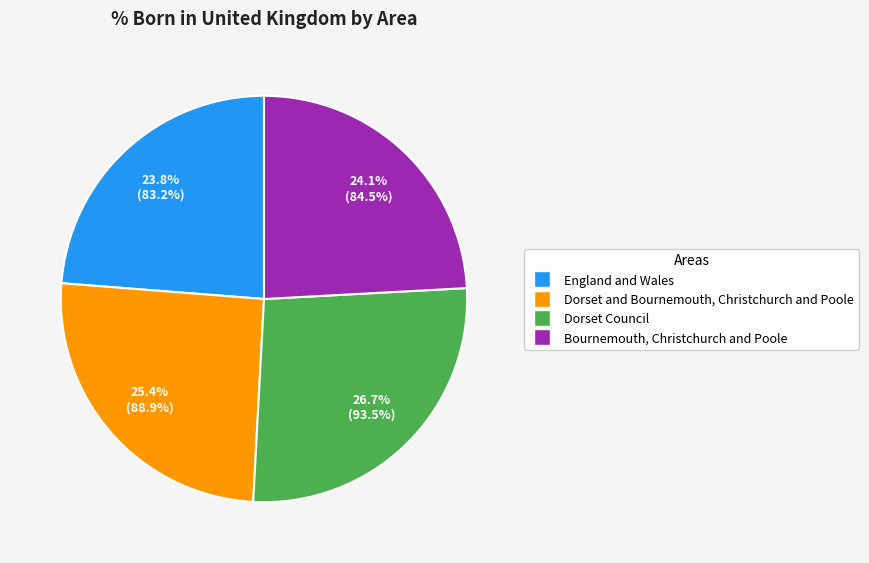

The Dorset and Bournemouth, Christchurch and Poole slice represents 25% of the pie. True or false?

True